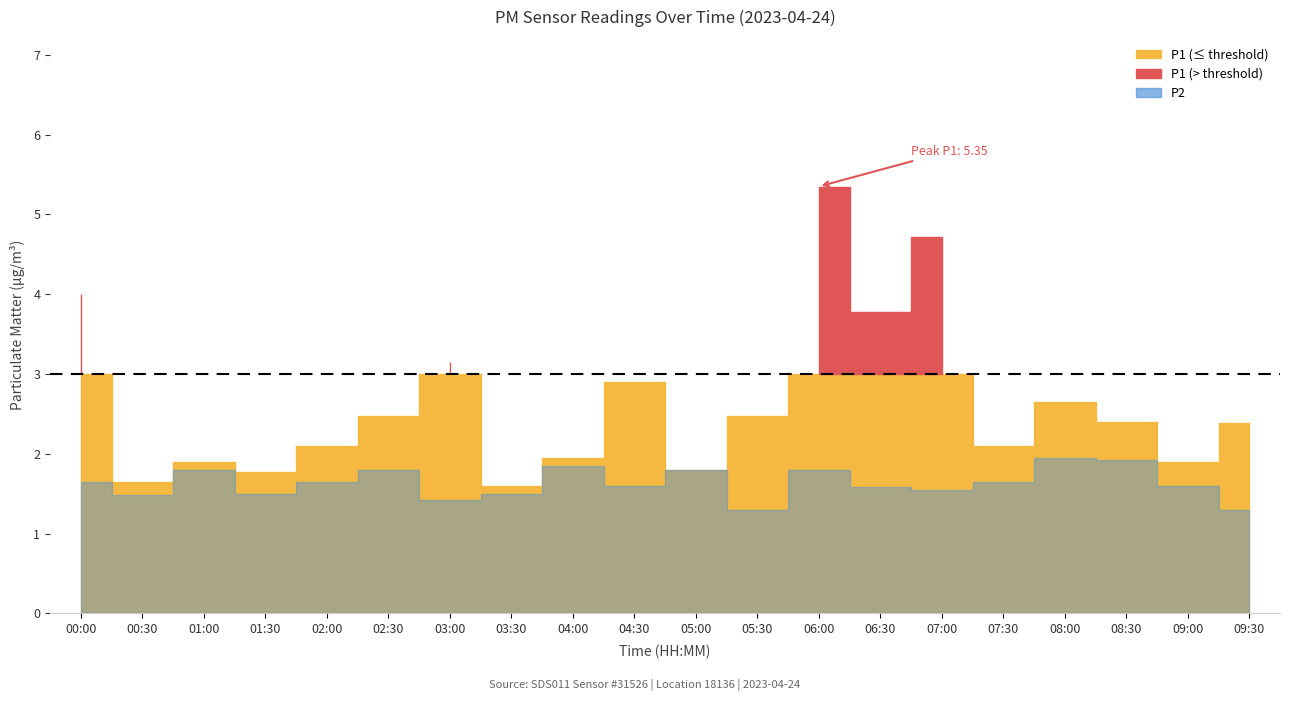

Which series has the largest total across all categories?

P1